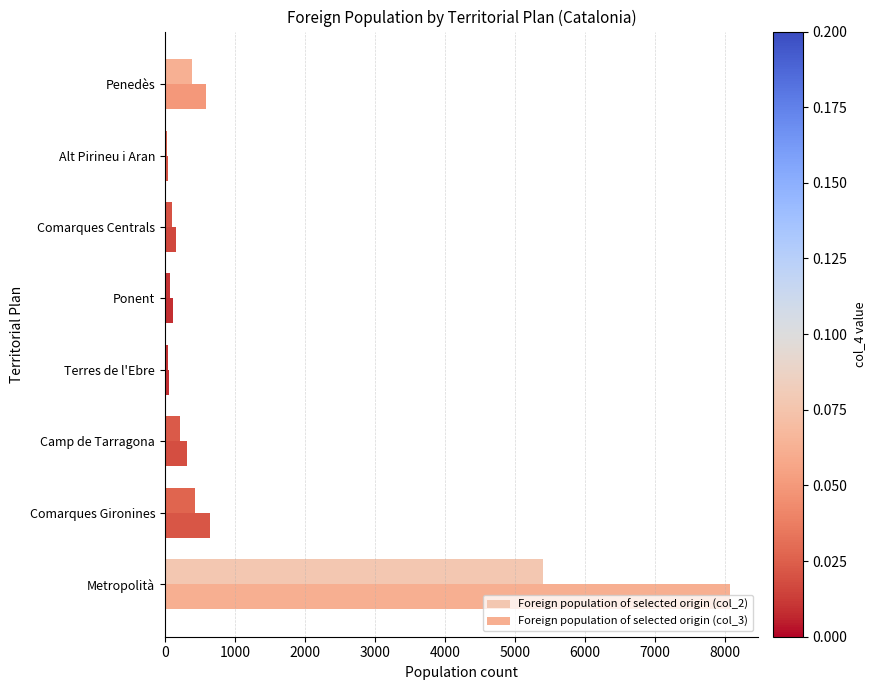

How many values in the Foreign population of selected origin (col_3) series are below 322?

4